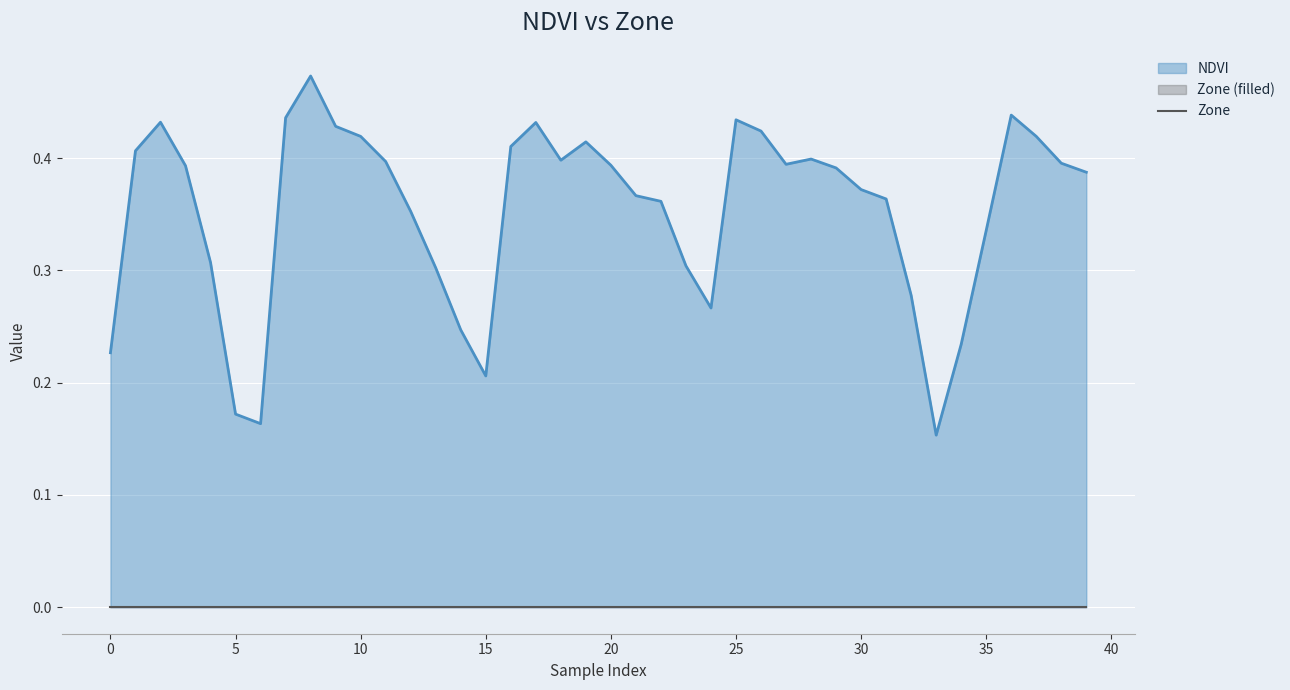

How many values are between 0 and 1?

40